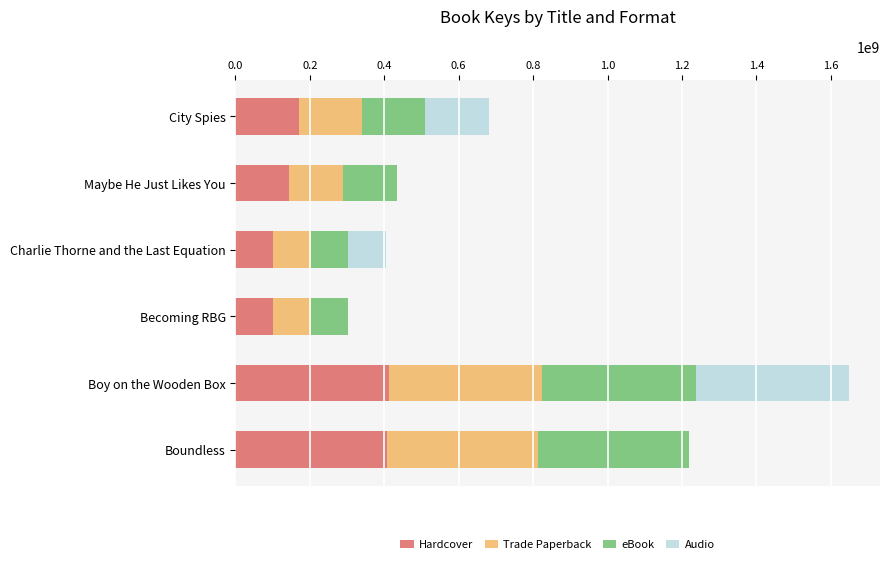

Count the number of data series in this chart.

4